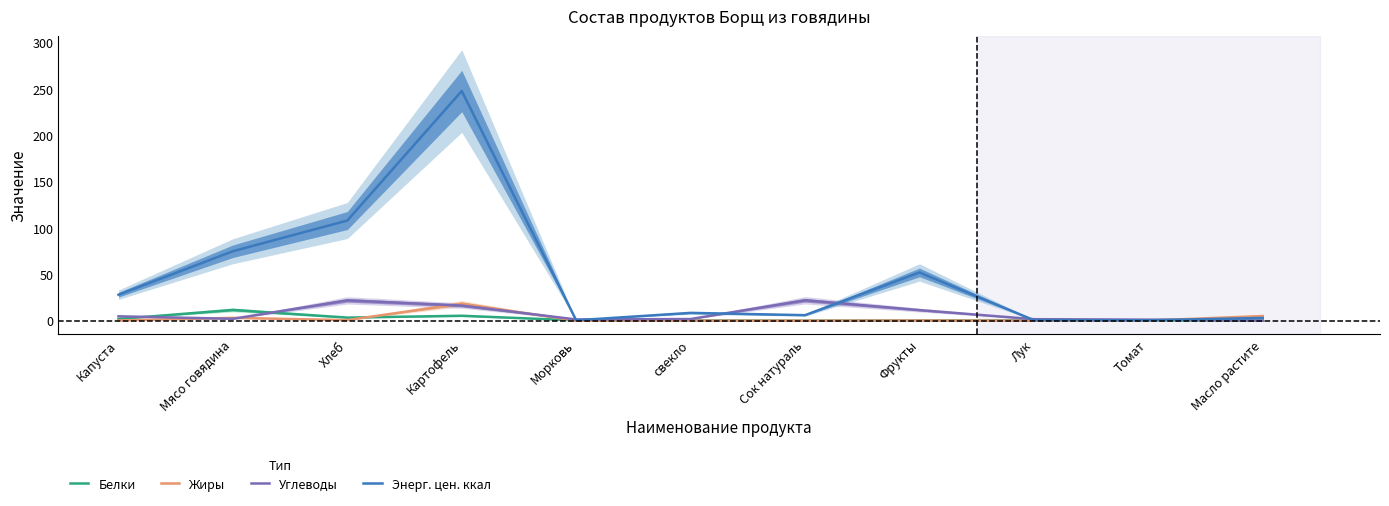

Reading left to right, extract all data points from this chart.

Белки: Капуста=1.8	Мясо говядина=11.6	Хлеб=3.3	Картофель=5.3	Морковь=0.3	свекло=0.3	Сок натураль=0.0	Фрукты=0.3	Лук=0.3	Томат=0.3	Масло растите=0.0
Жиры: Капуста=0.2	Мясо говядина=3.0	Хлеб=0.6	Картофель=18.4	Морковь=0.0	свекло=0.0	Сок натураль=0.0	Фрукты=0.2	Лук=0.0	Томат=0.1	Масло растите=5.0
Углеводы: Капуста=4.7	Мясо говядина=2.0	Хлеб=21.9	Картофель=16.3	Морковь=1.3	свекло=1.8	Сок натураль=22.0	Фрукты=11.4	Лук=1.6	Томат=1.1	Масло растите=0.0
Энерг. цен. ккал: Капуста=28.0	Мясо говядина=74.9	Хлеб=108.0	Картофель=247.7	Морковь=0.4	свекло=8.4	Сок натураль=5.9	Фрукты=52.0	Лук=0.5	Томат=0.4	Масло растите=3.0